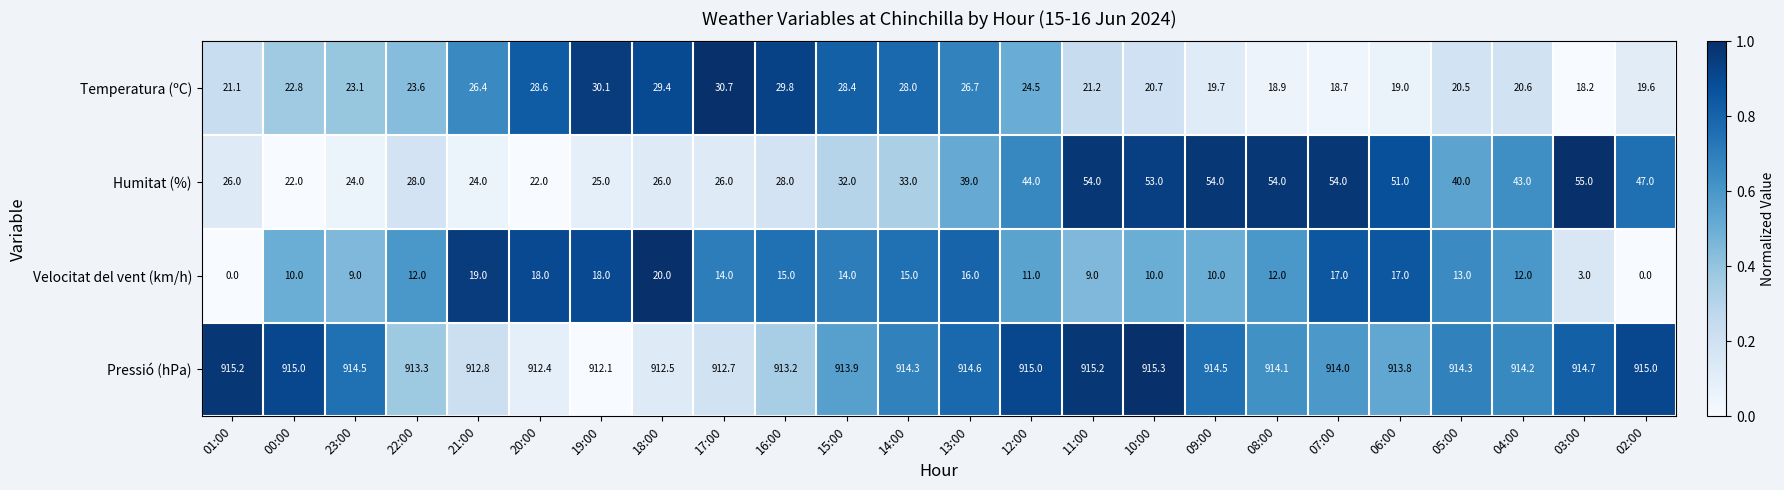

Rank the series by their maximum value, from lowest to highest.

Velocitat del vent (km/h), Temperatura (ºC), Humitat (%), Pressió (hPa)